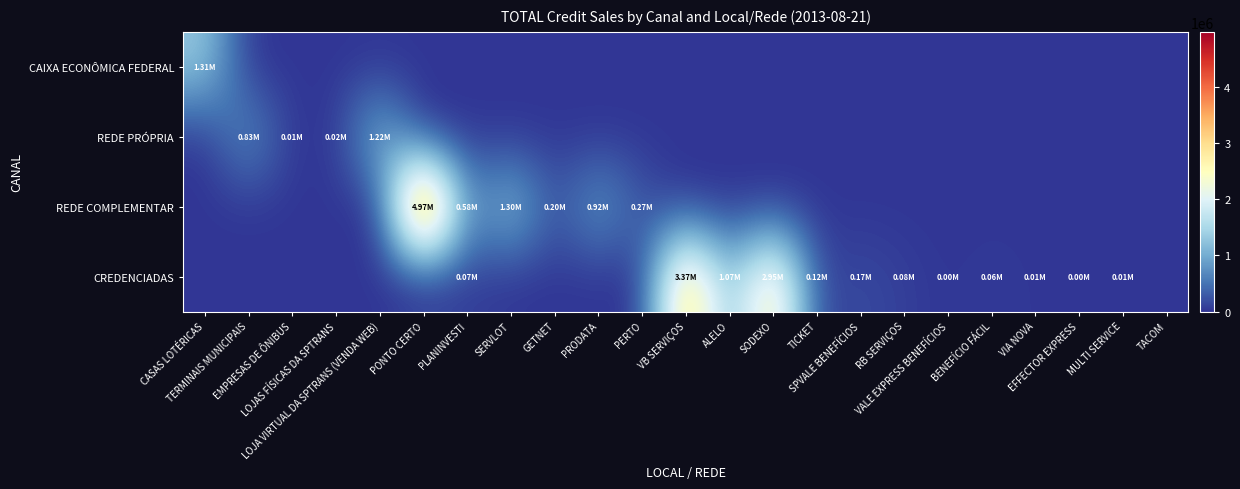

Count the number of data series in this chart.

4